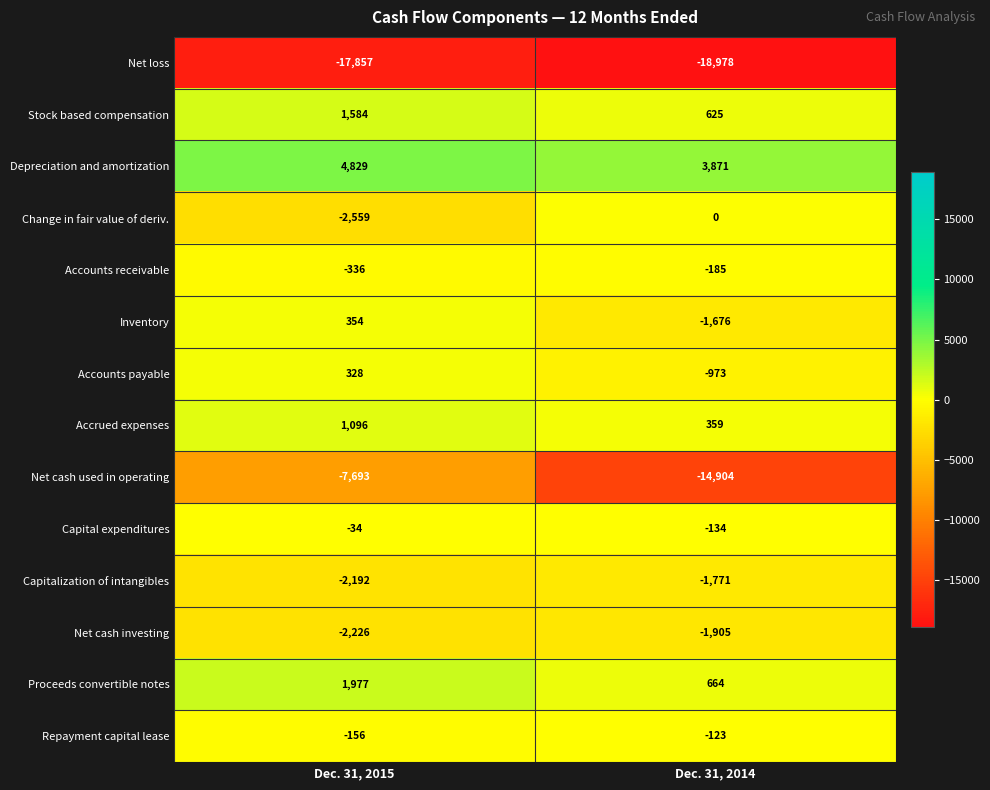

What is the highest value of the Net loss series?

-17857